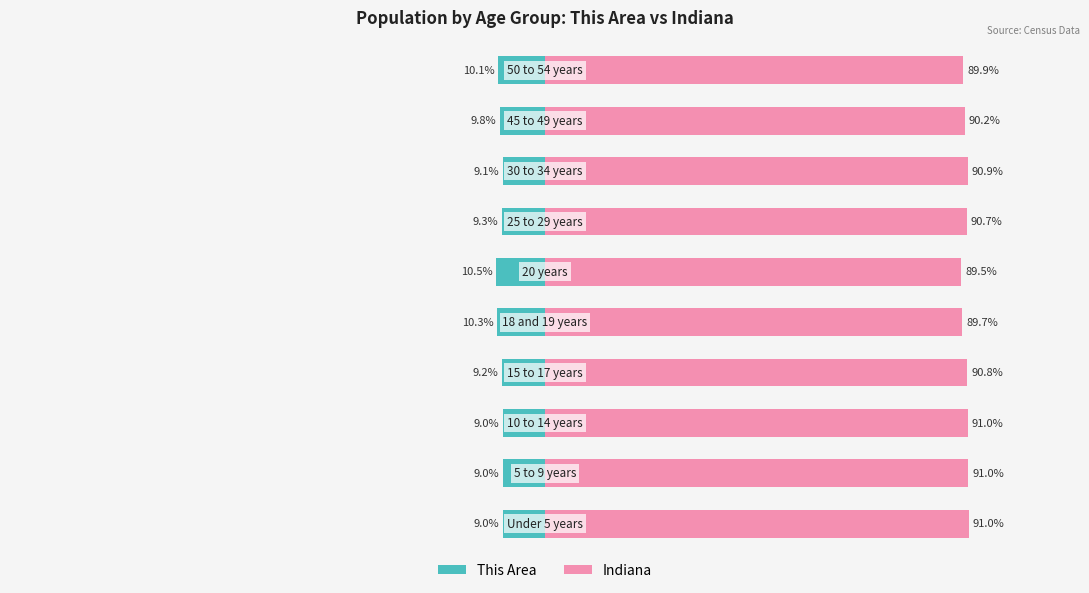

How many data points in This Area are less than -9?

8